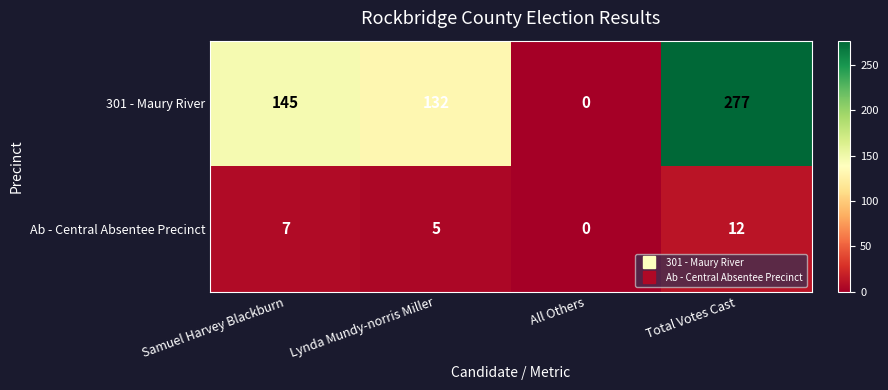

What is the sum of the 301 - Maury River values at Total Votes Cast and All Others?

277